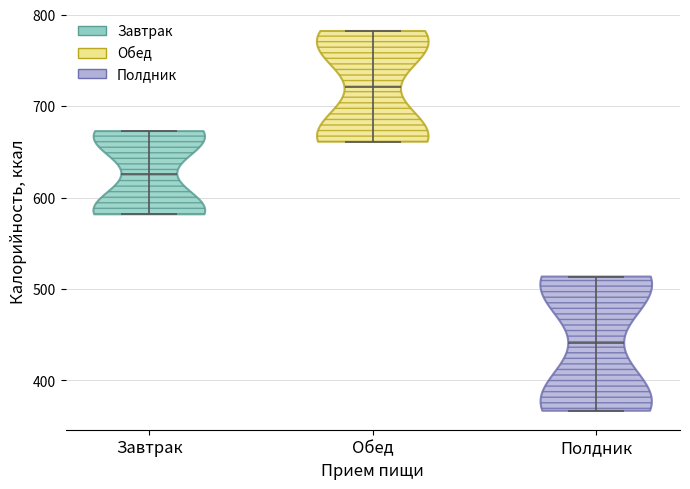

What is the highest point the violin for Обед reaches on the y-axis? The values are not printed on the chart, so give them approximately, as read against the axis.

780